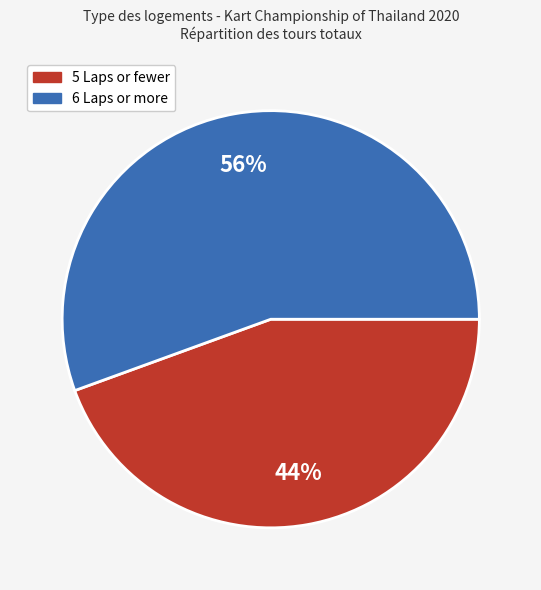

How many slices are in this pie chart?

2